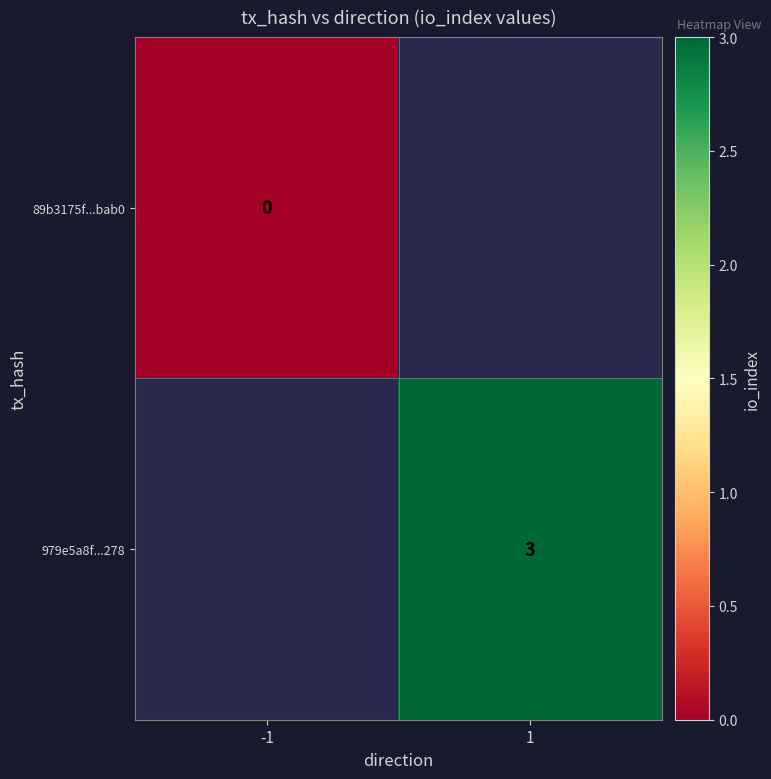

The value of 979e5a8f...278 at 1 is 1. True or false?

False